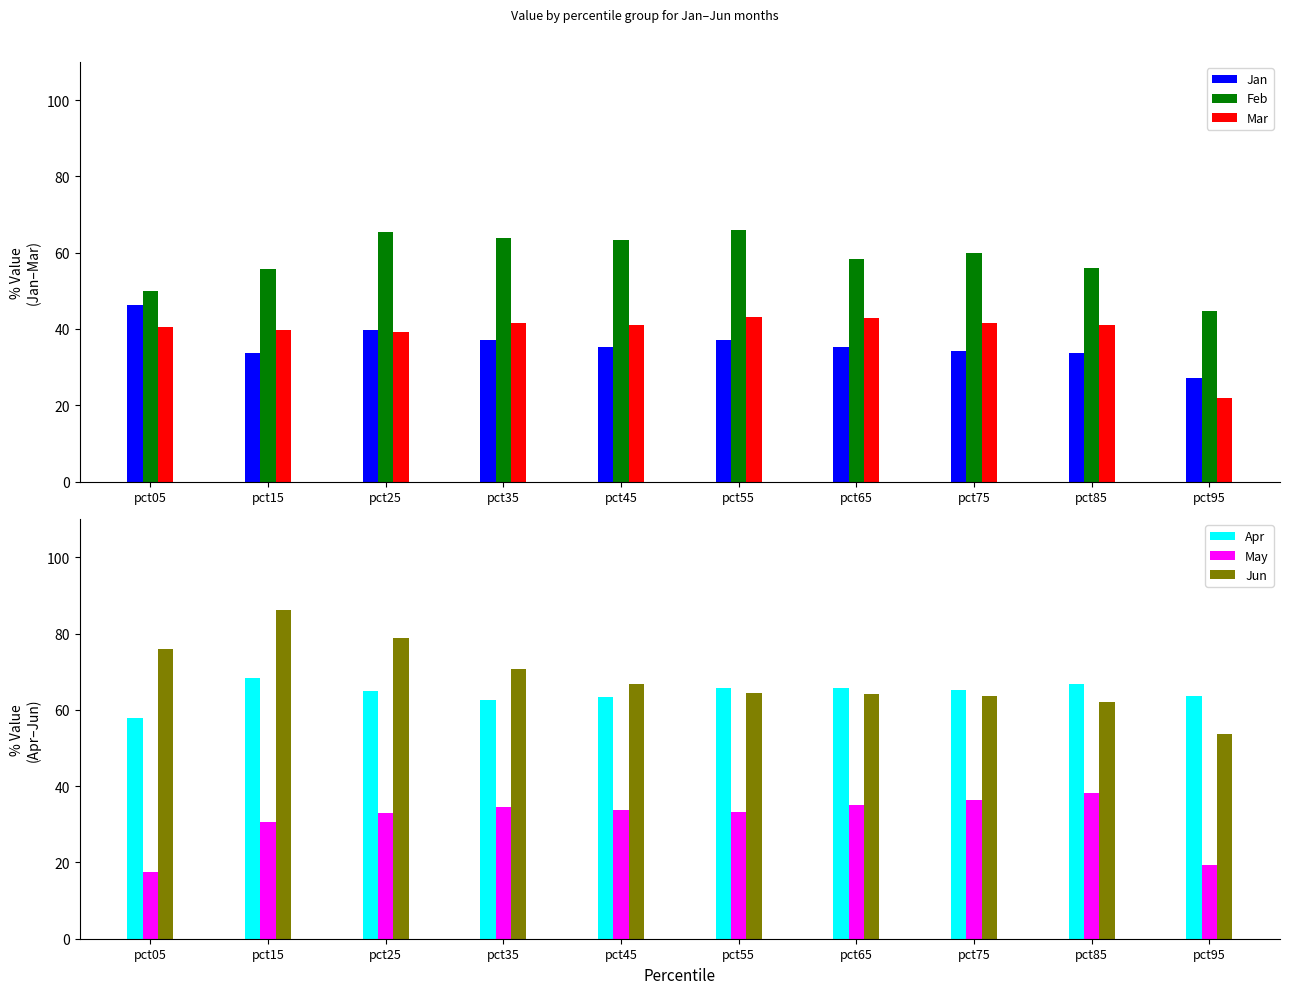

Which series has the largest total across all categories?

Jun